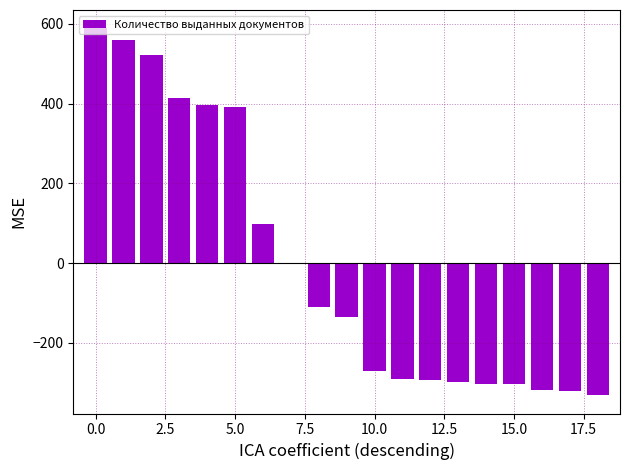

What is the maximum value shown in the chart?

588.3